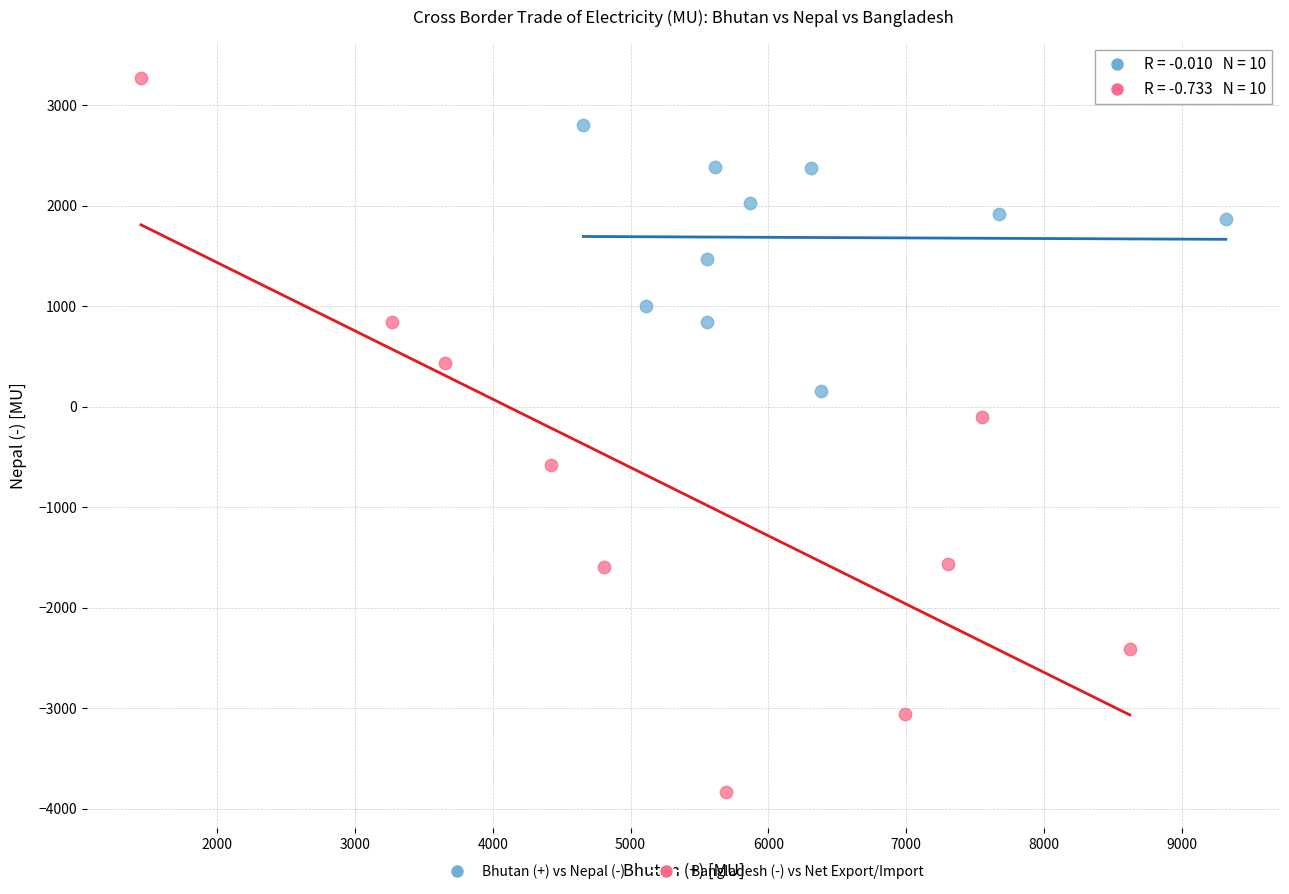

Which series has the largest Y range (max minus min)?

Bangladesh (-) vs Net Export/Import